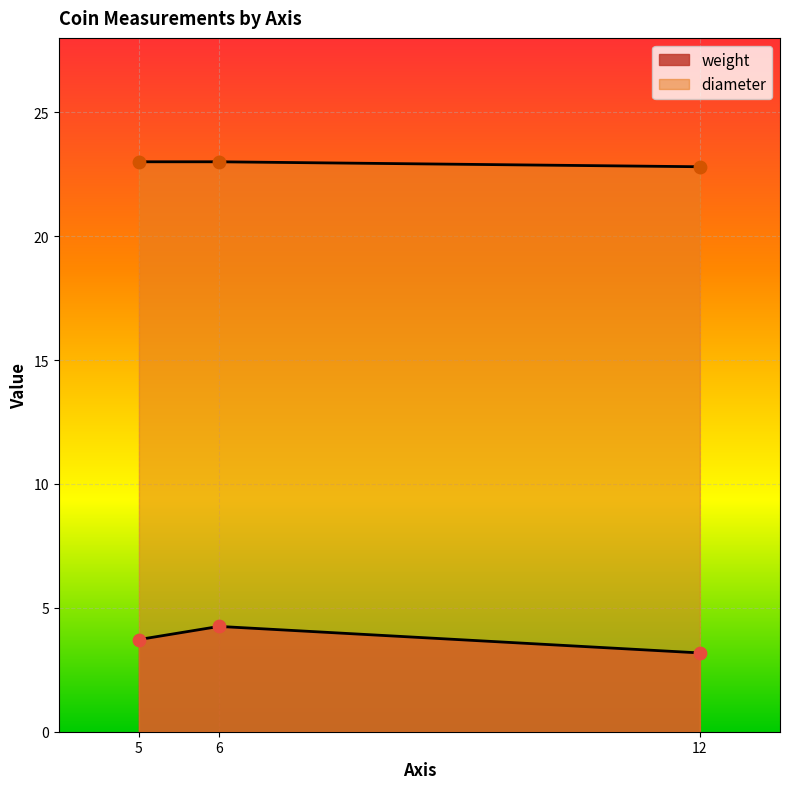

What are all the series names shown in the legend?

weight, diameter